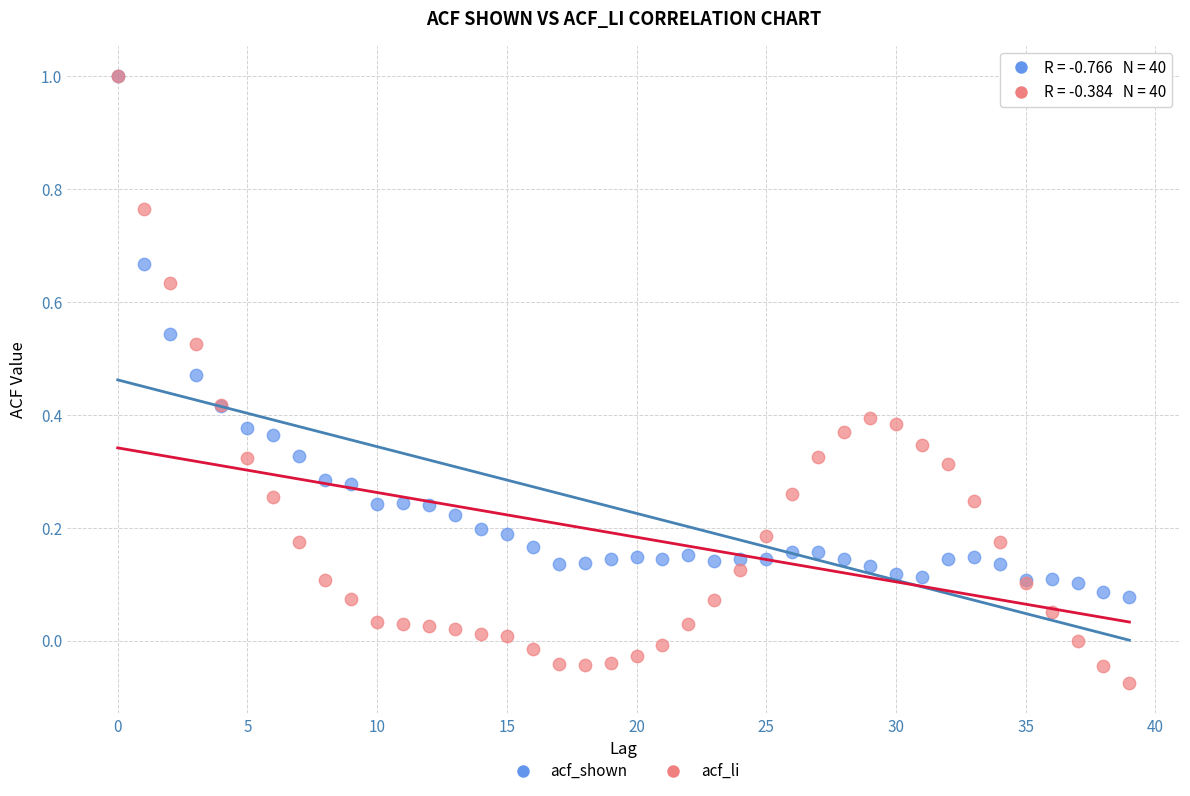

What are all the series names shown in the legend?

acf_shown, acf_li